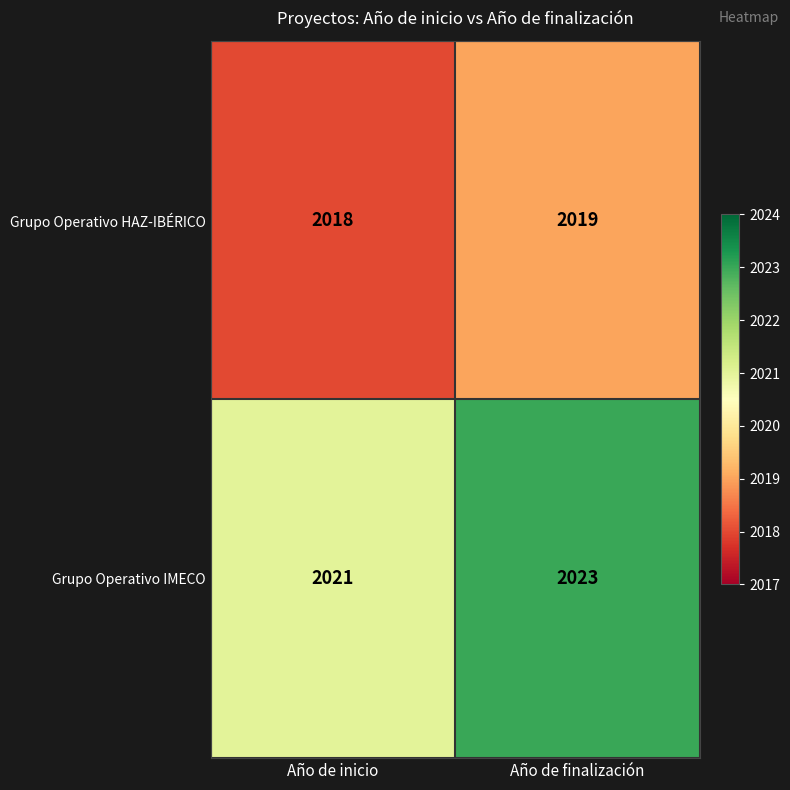

What is the maximum value shown in the chart?

2023